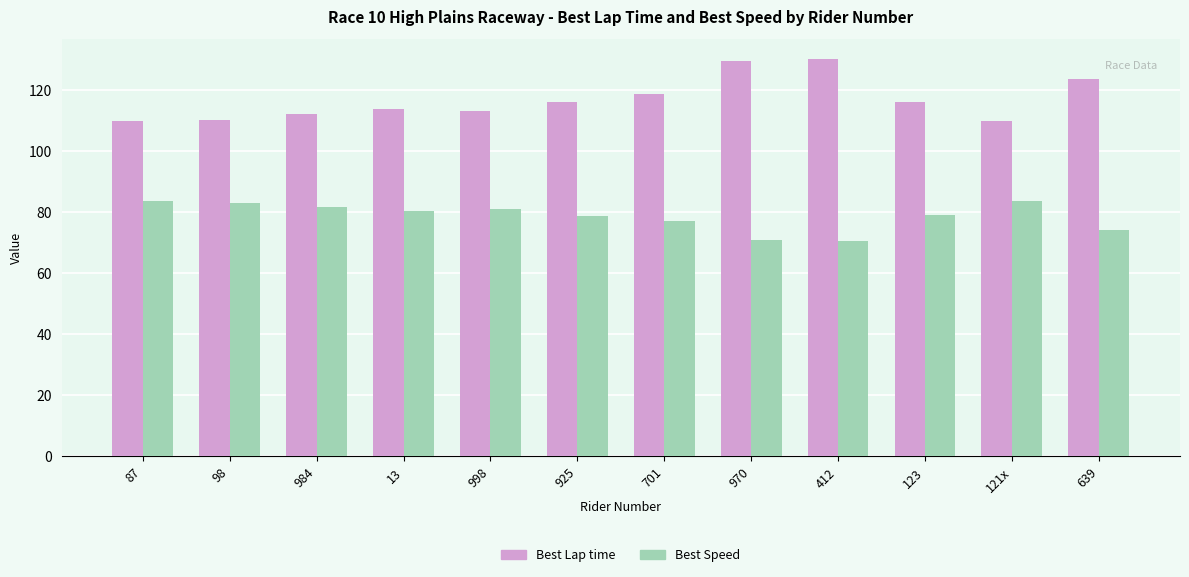

What is the difference between the Best Speed values at 121x and 998?

2.4